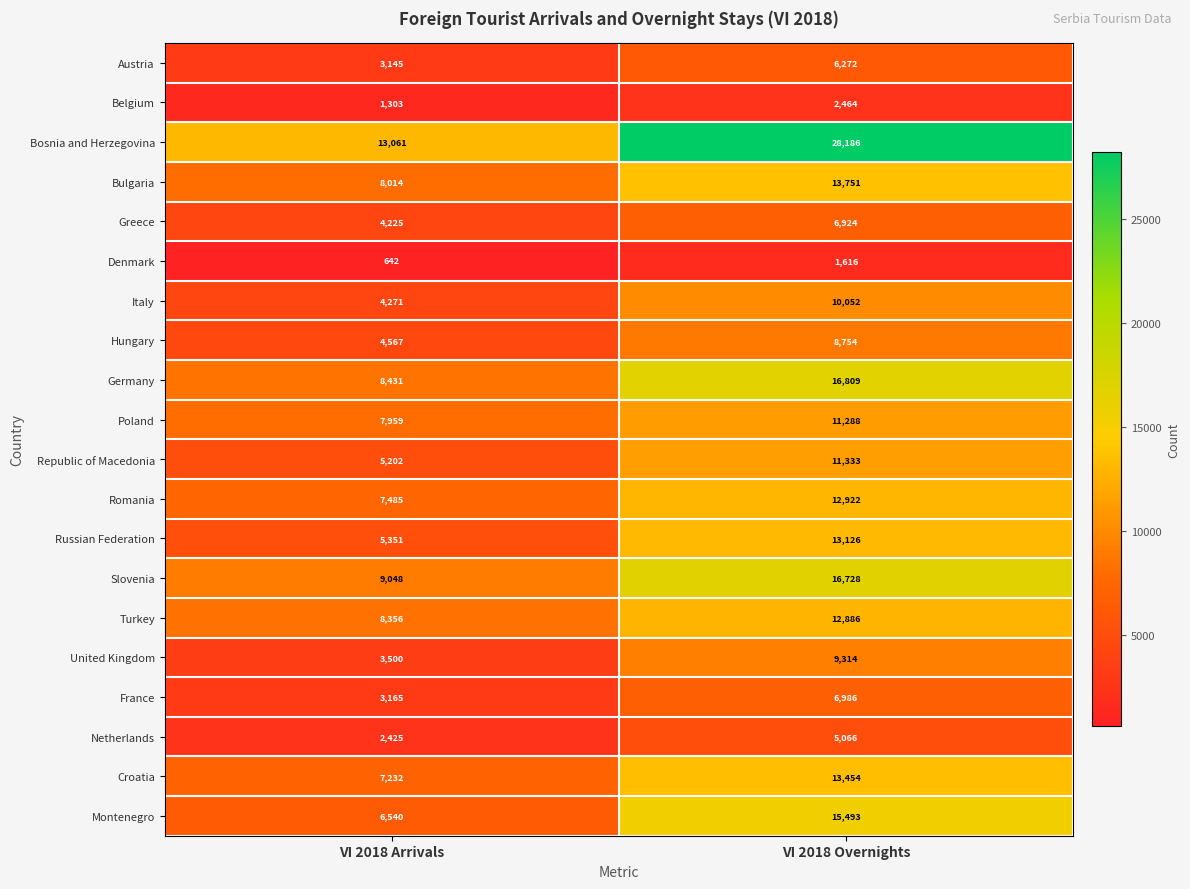

What is the difference between the Austria values at VI 2018 Arrivals and VI 2018 Overnights?

3127